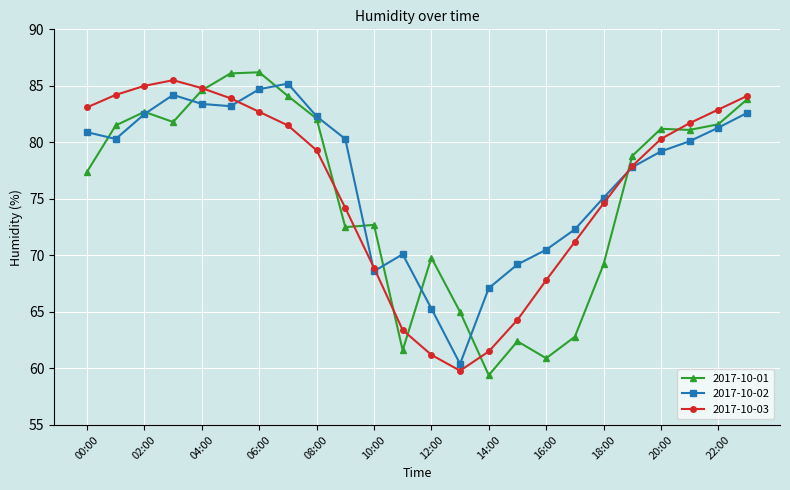

What is the value of the 2017-10-02 point at the 23rd from the left?

81.3